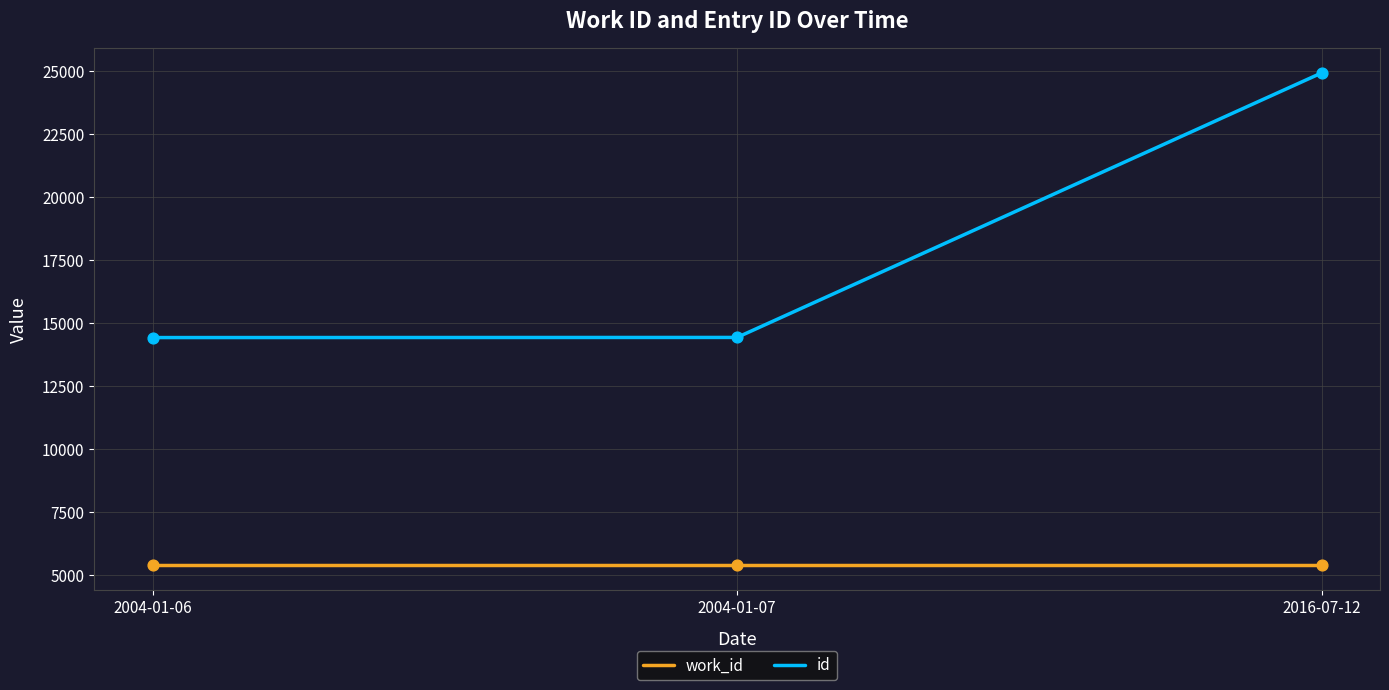

At which category is the sum across all series the highest?

2016-07-12